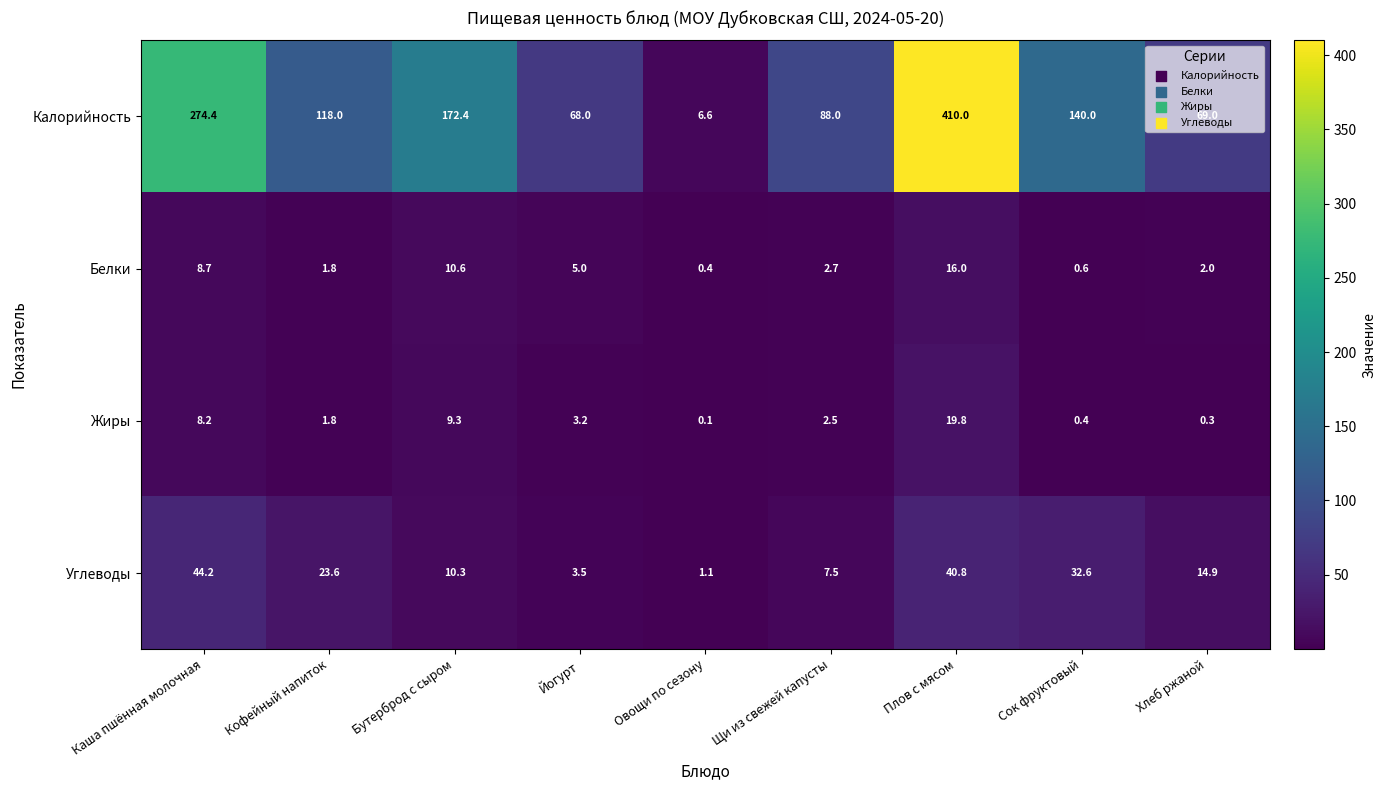

What is the sum of the Жиры values at Щи из свежей капусты and Сок фруктовый?

2.9